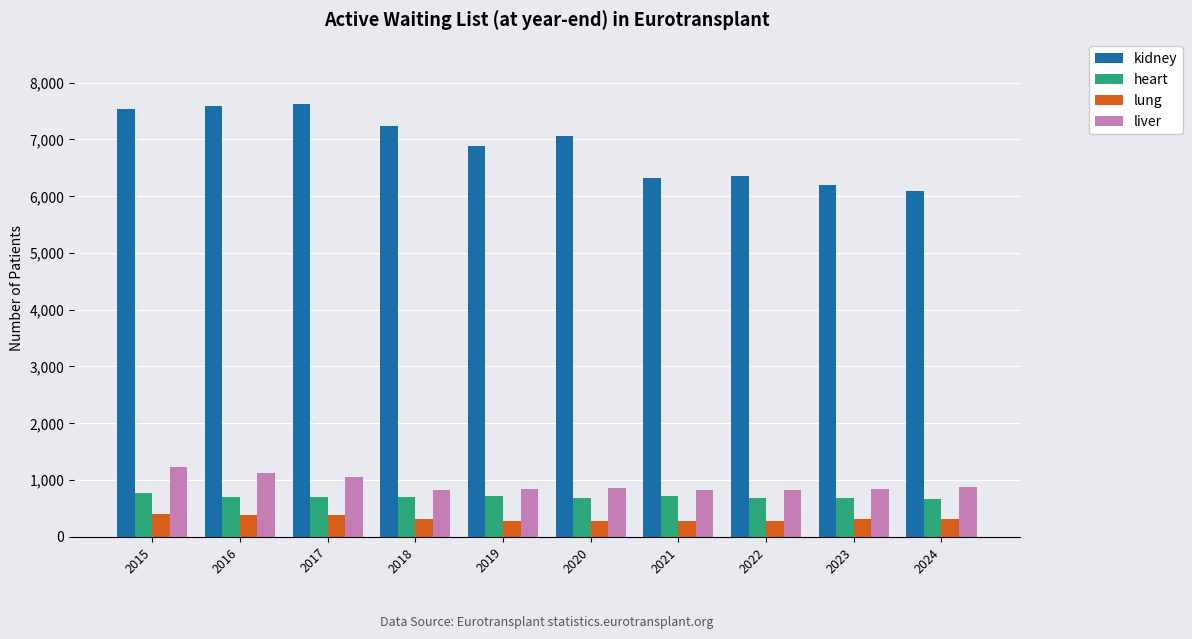

Read the liver value at 2024.

875